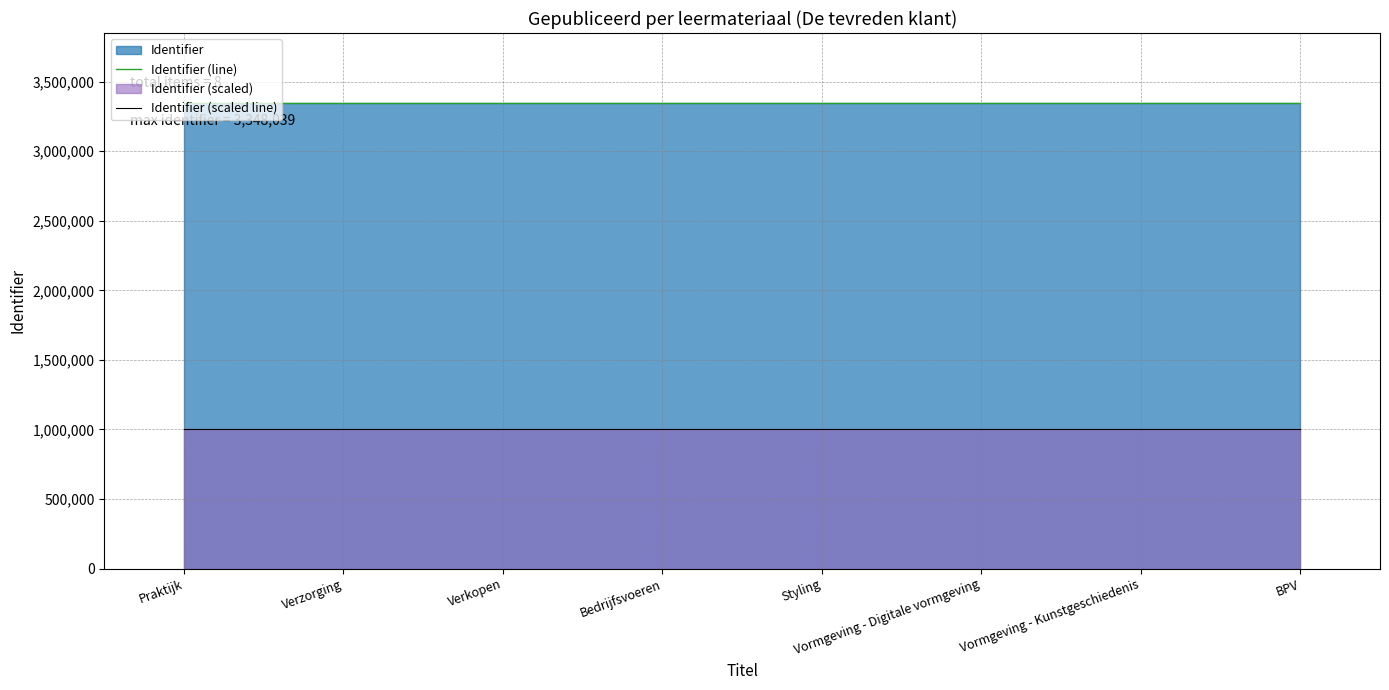

True or false: Identifier (scaled line) and Identifier (line) cross at least once.

False